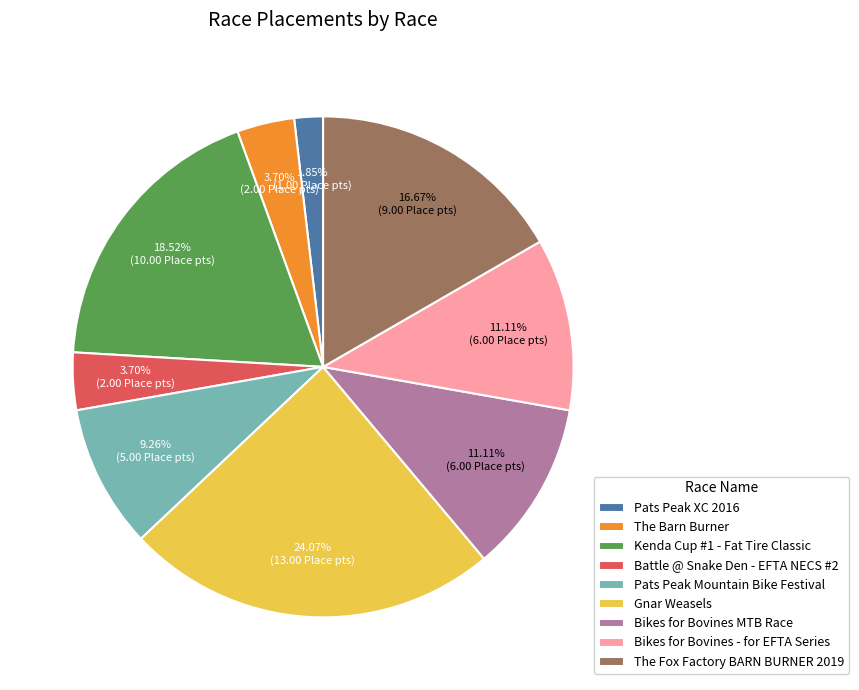

Is there a majority slice in this chart?

No